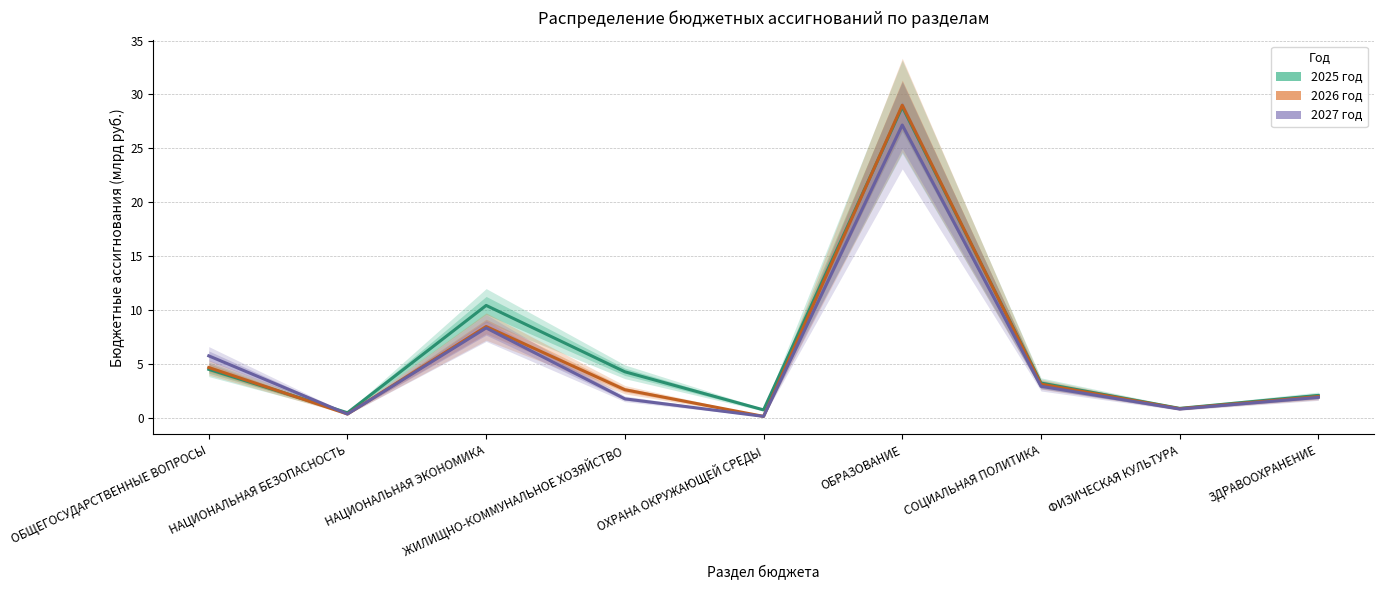

The 2027 год series shows 0.1 at НАЦИОНАЛЬНАЯ БЕЗОПАСНОСТЬ. True or false?

False